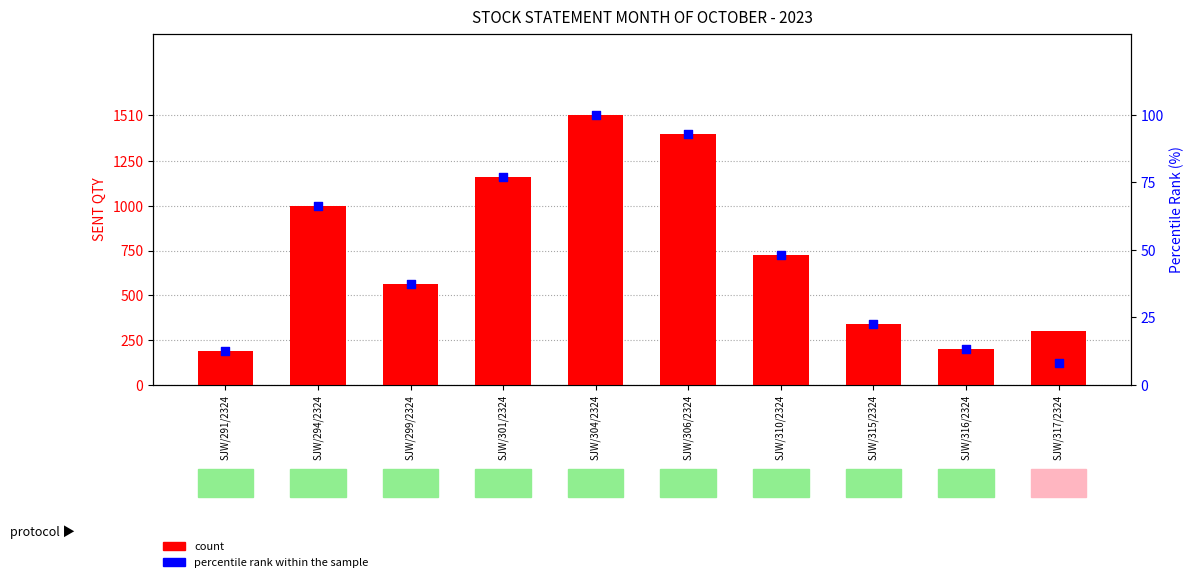

What is the total value across all series at SJW/299/2324?

602.4